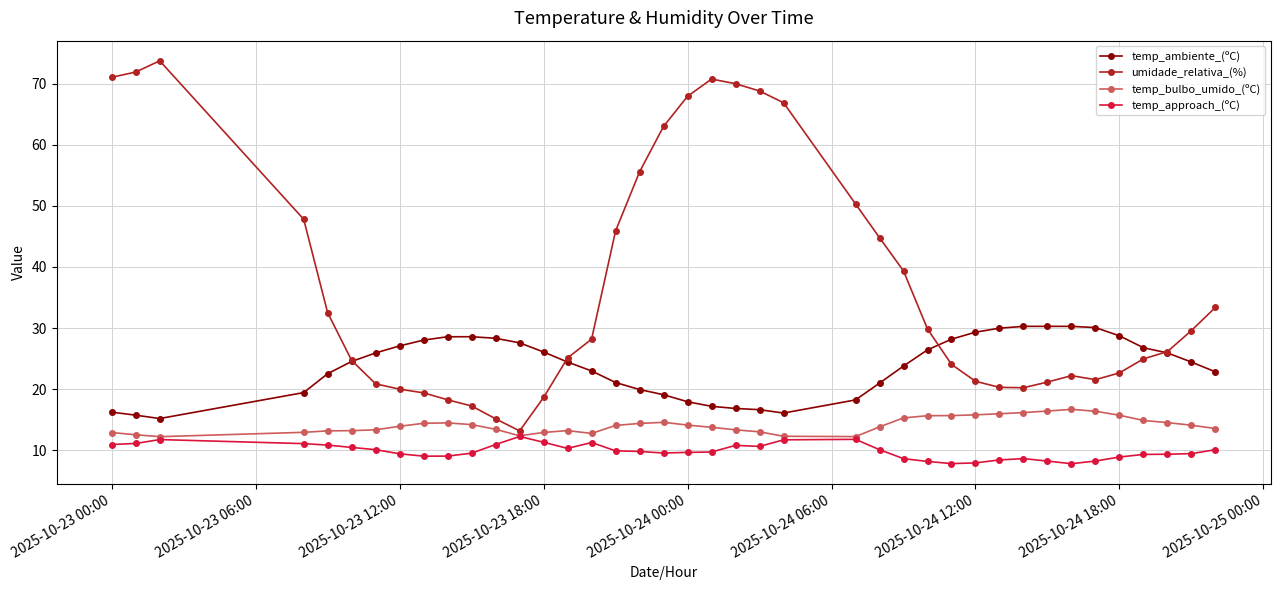

How many lines are shown in the chart?

4